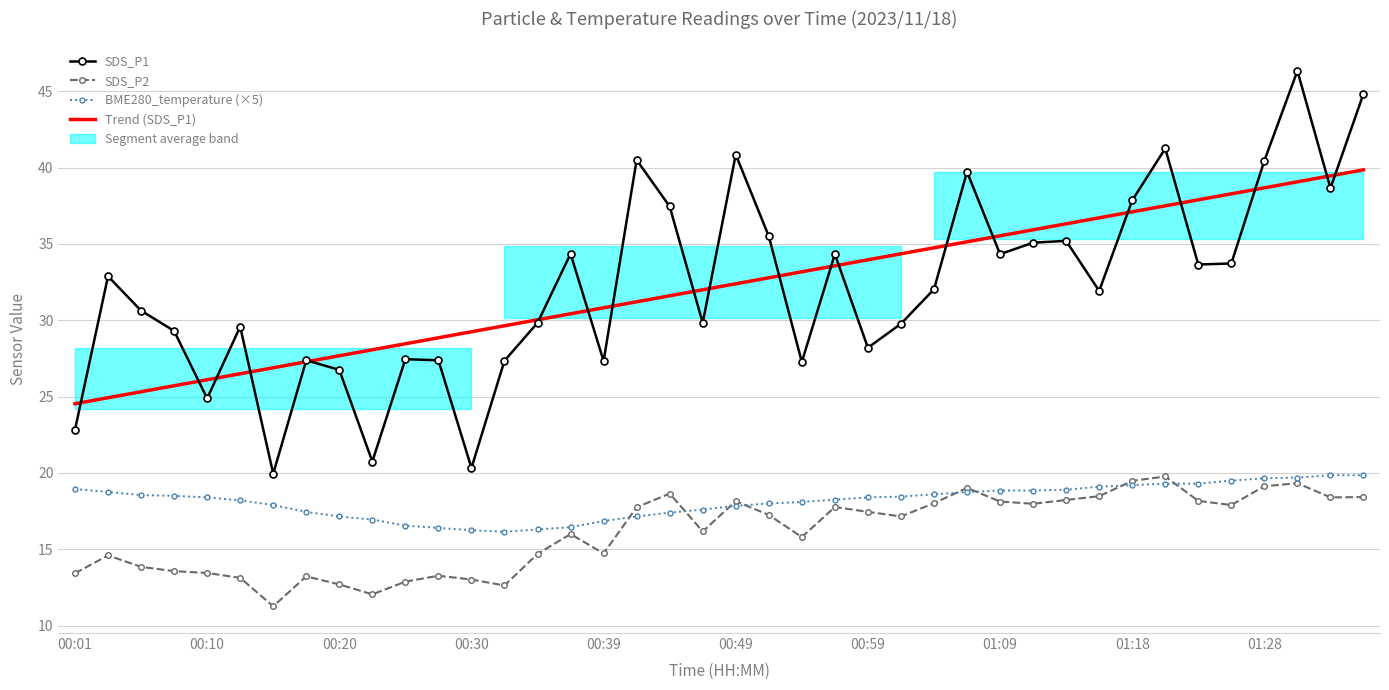

How many lines are shown in the chart?

4